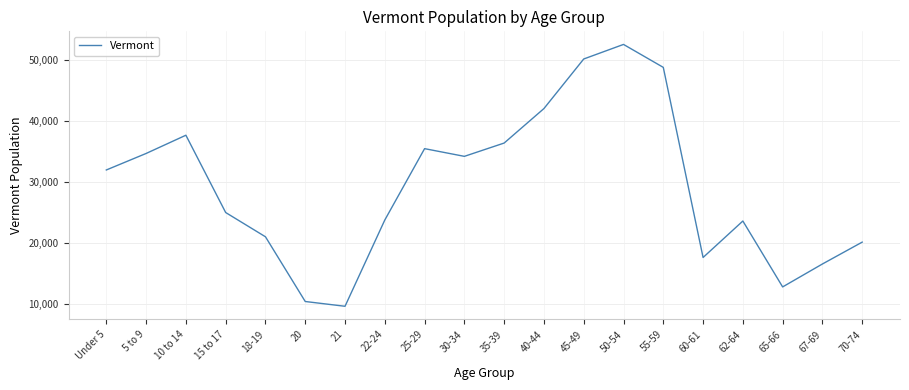

What is the difference between the second highest and minimum values?

40459